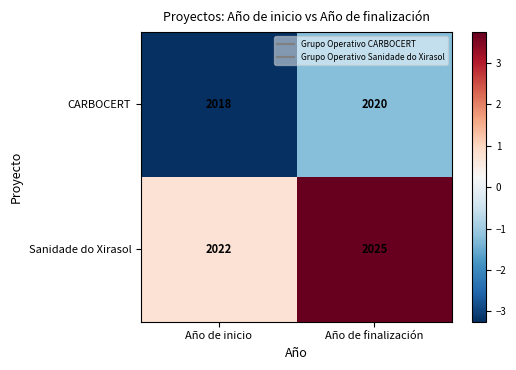

How many data points in Sanidade do Xirasol are less than 2025?

1